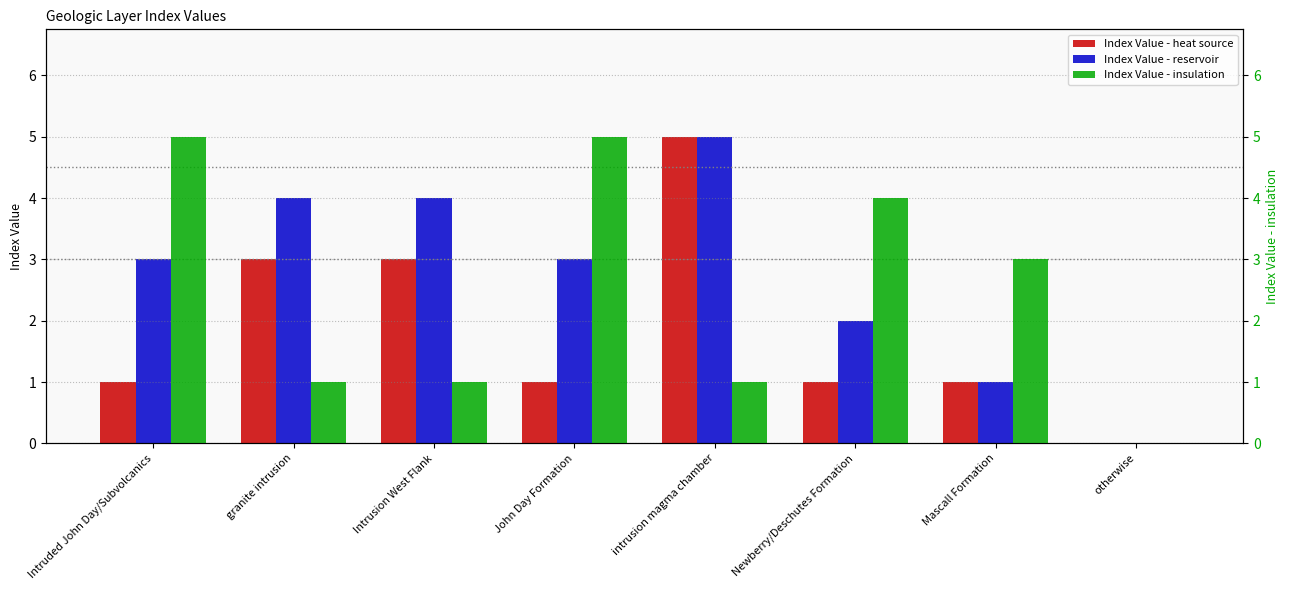

Count the number of data series in this chart.

3